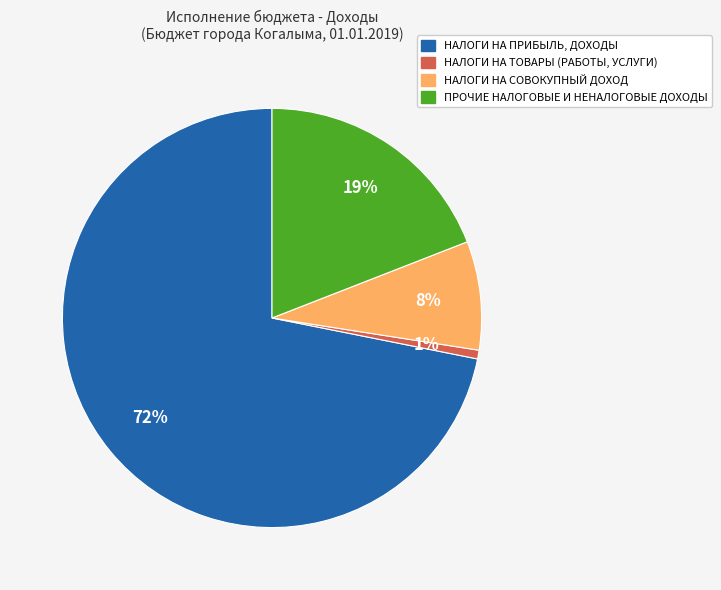

Which category has the smallest portion of the pie?

НАЛОГИ НА ТОВАРЫ (РАБОТЫ, УСЛУГИ)